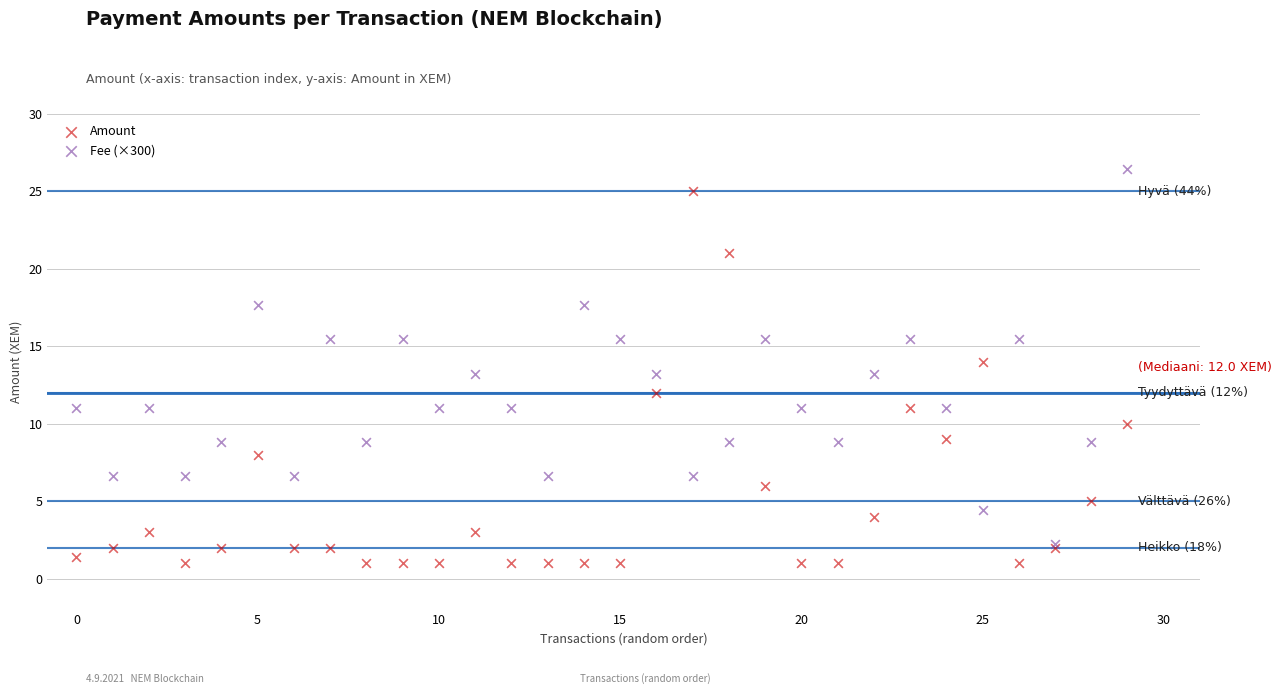

Which series contains the highest Y value?

Fee (×300)